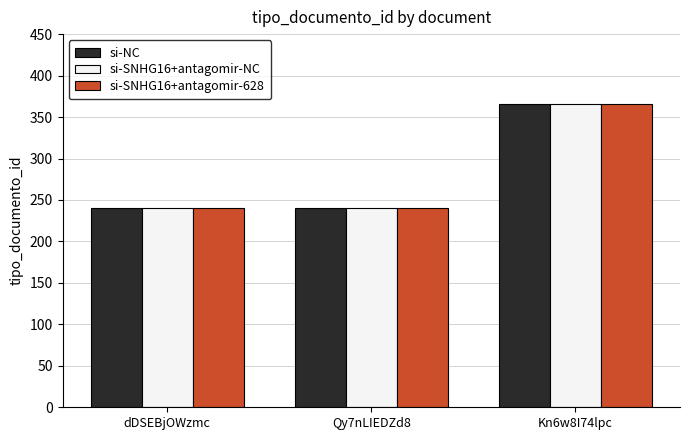

What is the approximate value of si-SNHG16+antagomir-NC at Kn6w8I74lpc, to the nearest 5?

365